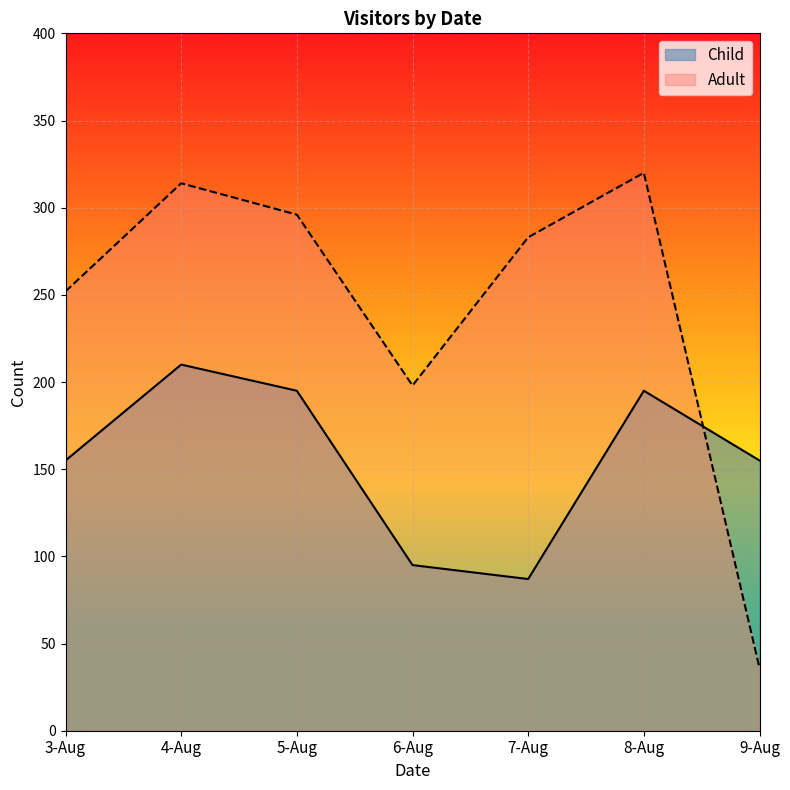

How many categories are shown in the chart?

7